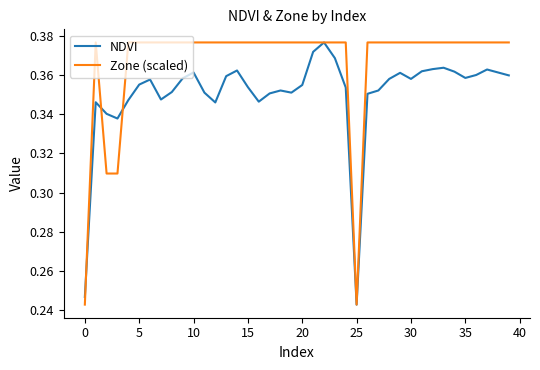

Which series has the largest total across all categories?

Zone (scaled)